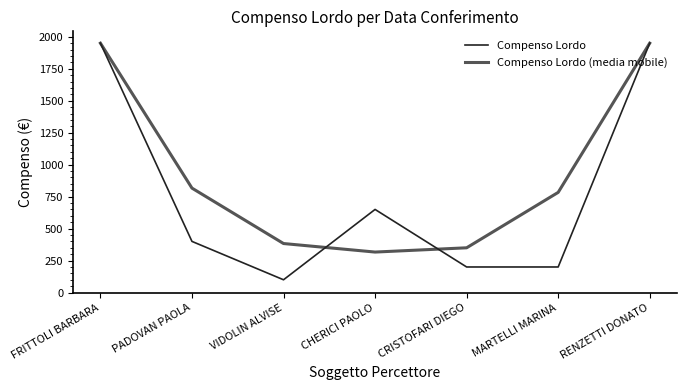

What is the approximate value of Compenso Lordo (media mobile) at CRISTOFARI DIEGO?

350.0